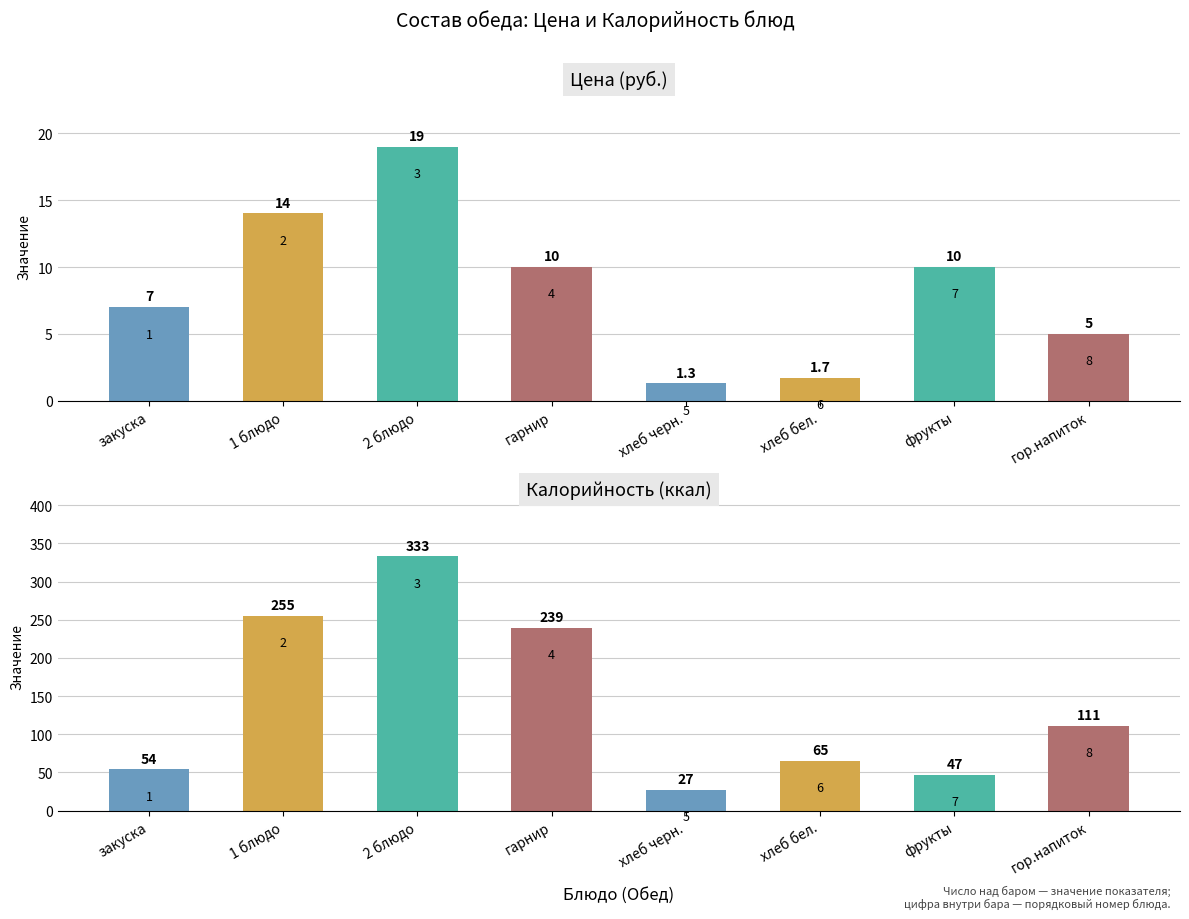

How many Цена (руб.) values are between 5 and 14?

5